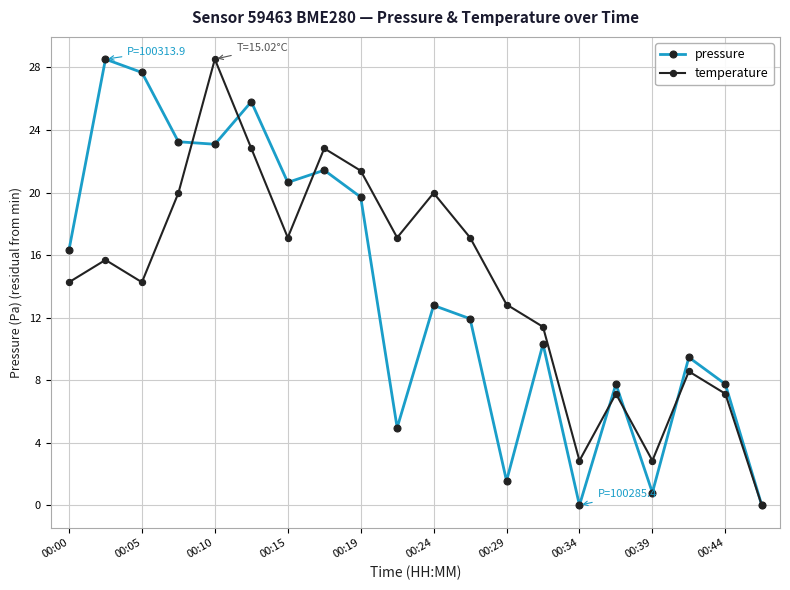

What is the greatest value displayed?

28.5